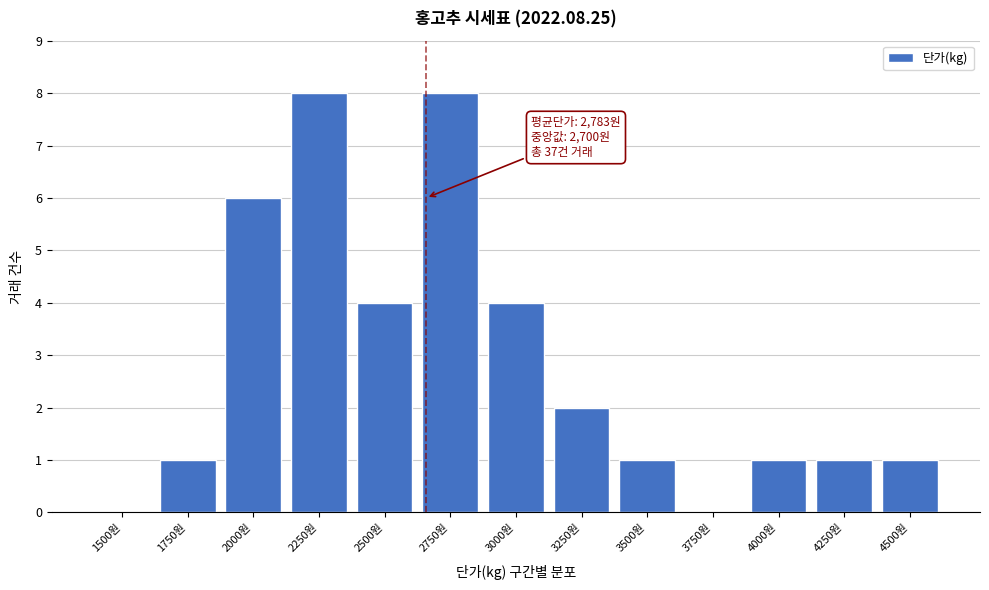

Reading left to right, list all the values displayed in this chart.

1500원=0	1750원=1	2000원=6	2250원=8	2500원=4	2750원=8	3000원=4	3250원=2	3500원=1	3750원=0	4000원=1	4250원=1	4500원=1